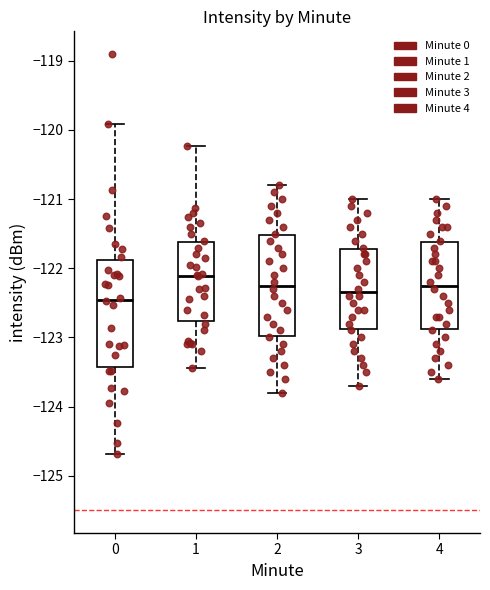

Which box has the lowest median line?

0